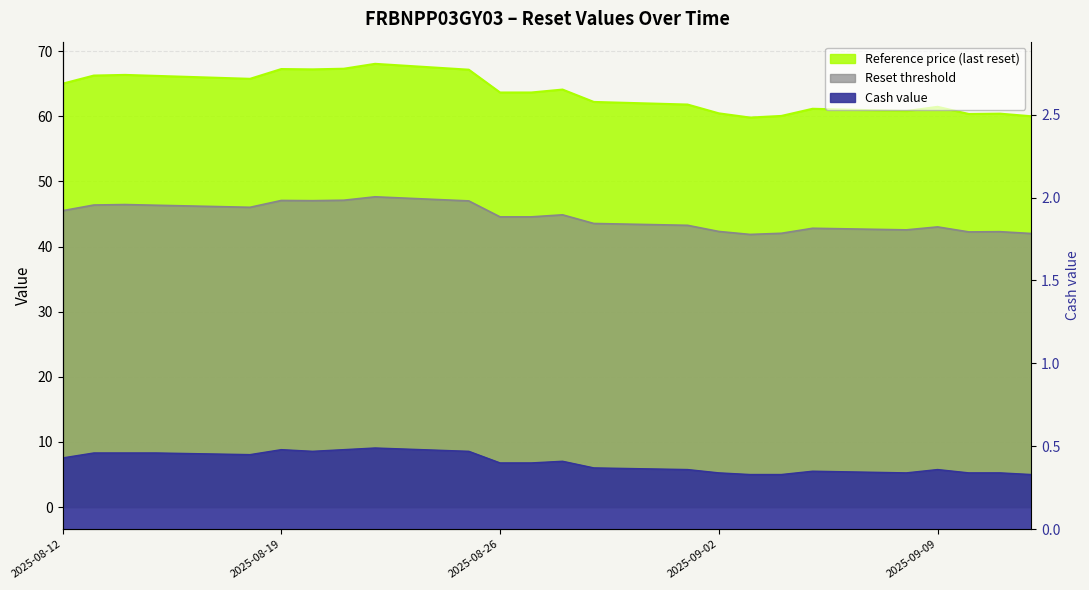

The value of Cash value at 2025-09-09 is 0.1. True or false?

False